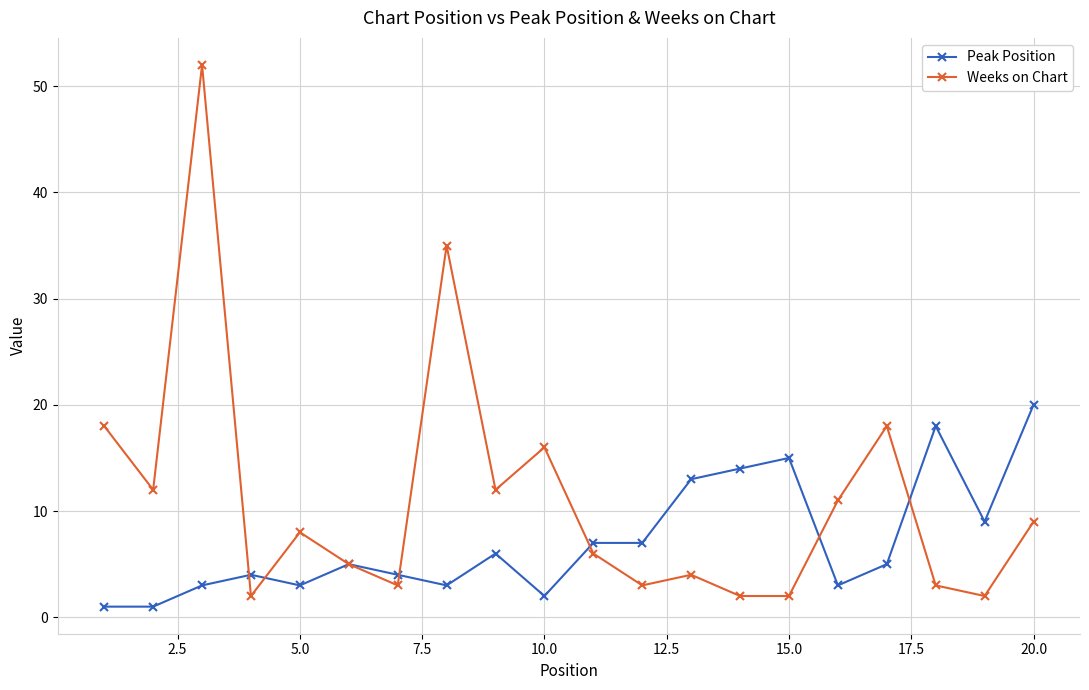

What is the highest value of the Peak Position series?

20